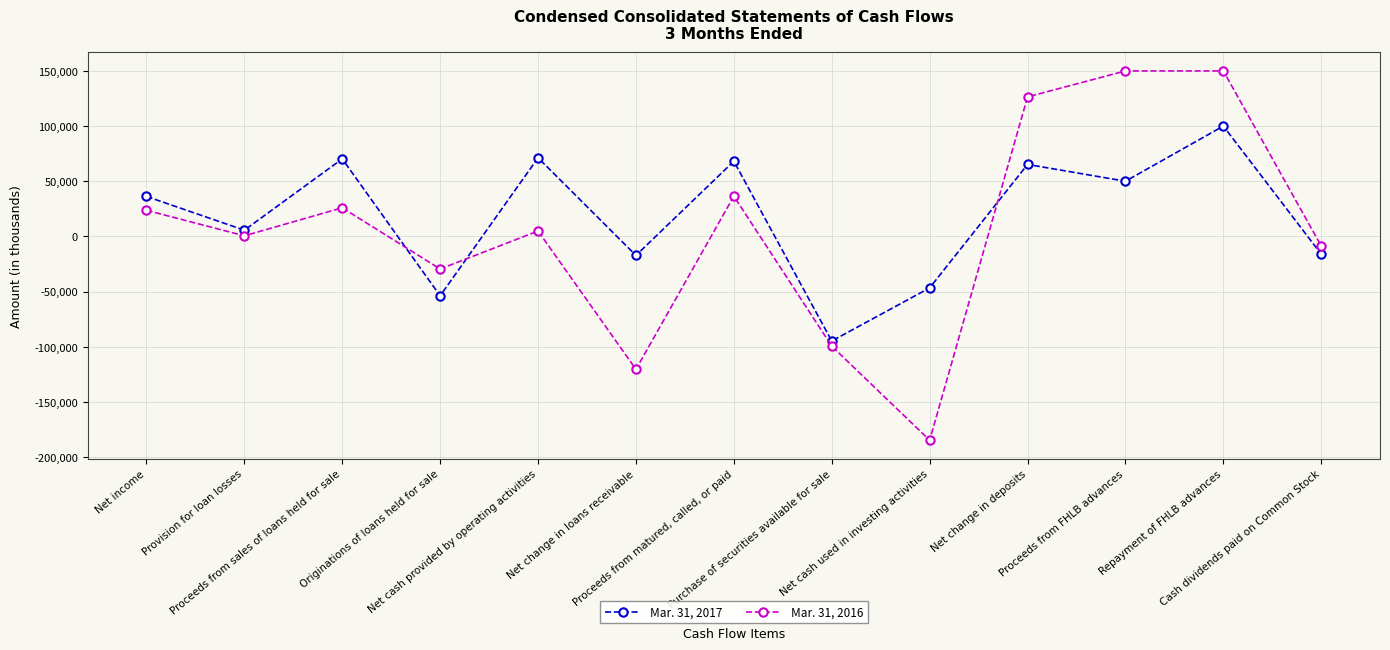

Where is Mar. 31, 2016 nearest to the value -17428?

Cash dividends paid on Common Stock